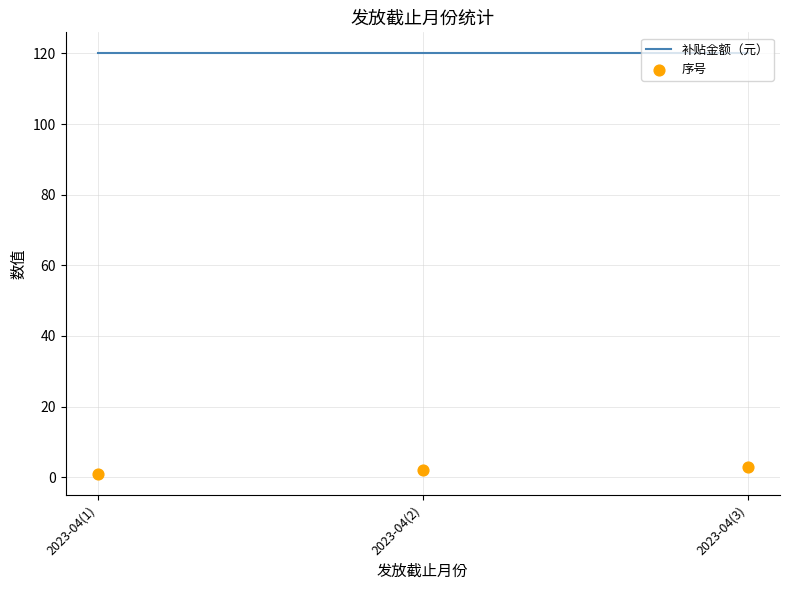

At which category is the sum across all series the highest?

2023-04(3)